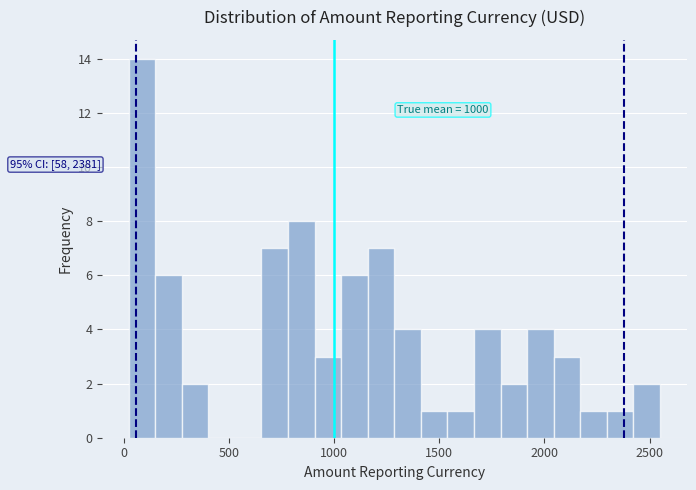

Read against the x-axis, roughly where is the centre of the tallest bar?

100